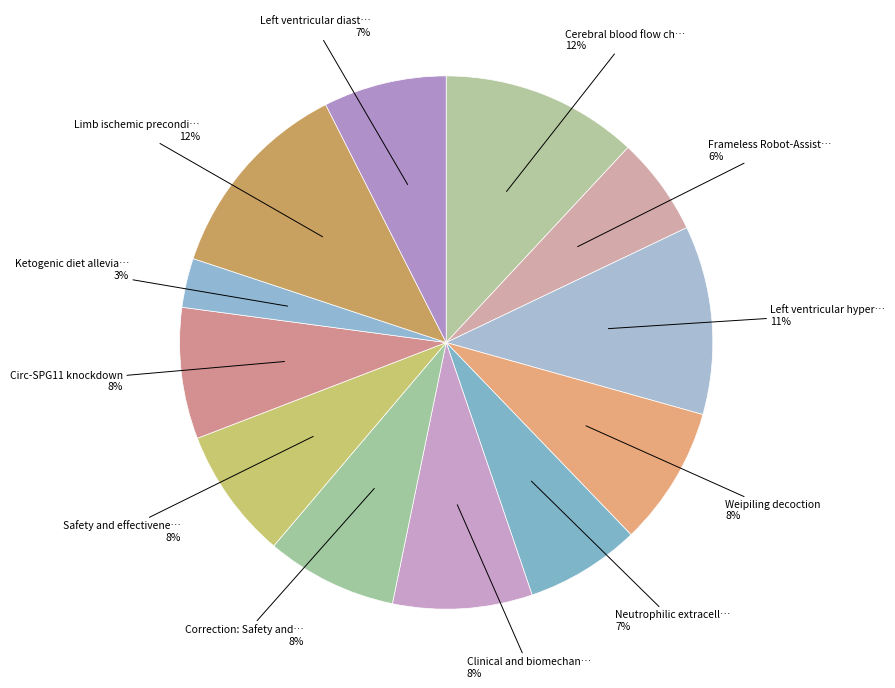

How many slices are in this pie chart?

12